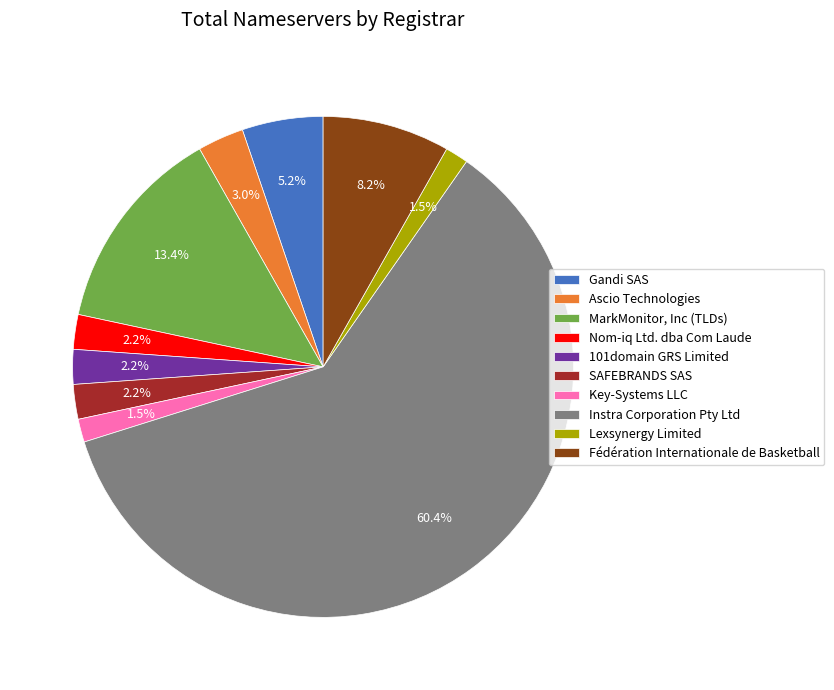

To the nearest percent, what is the difference between the largest and smallest slice percentages?

59%